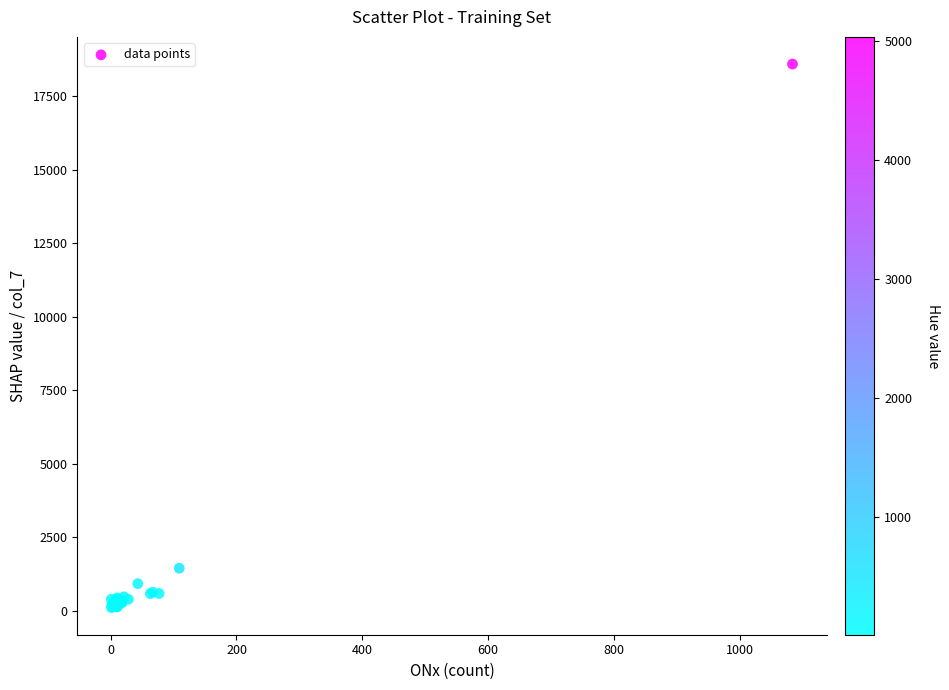

What Y value in the scatter plot is closest to 9349?

1440